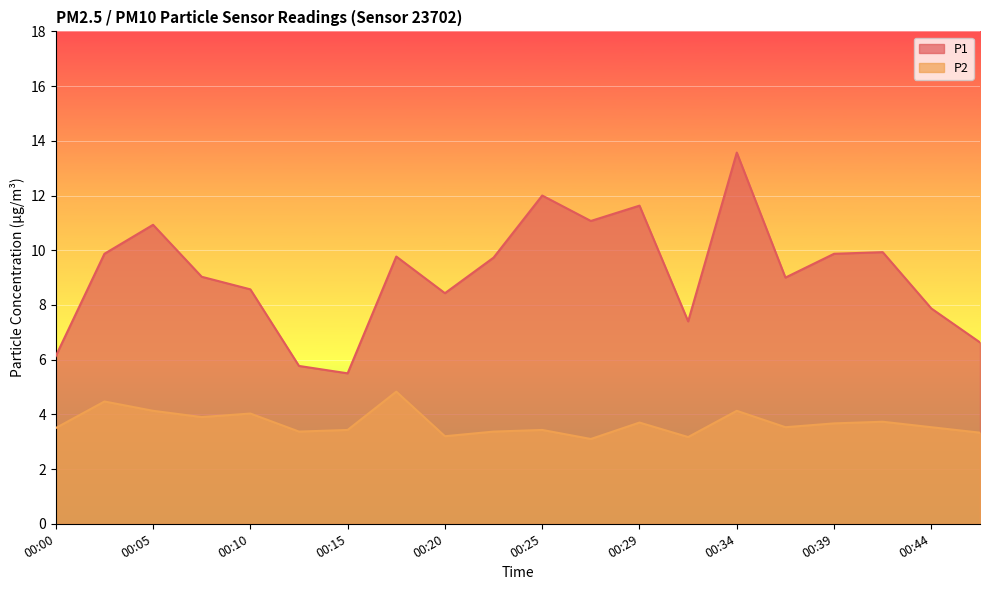

What is the difference between the maximum and second lowest values in the P2 series?

1.7